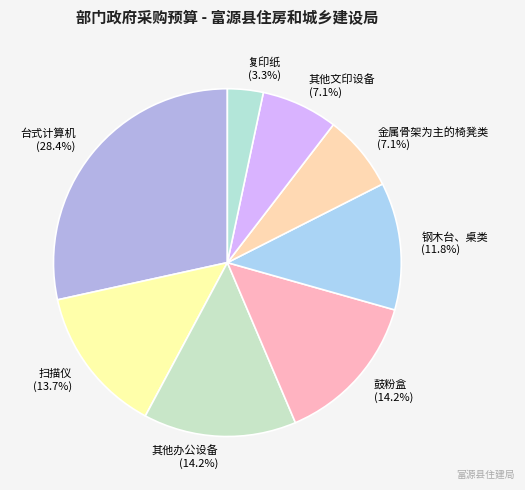

How many slices are in this pie chart?

8